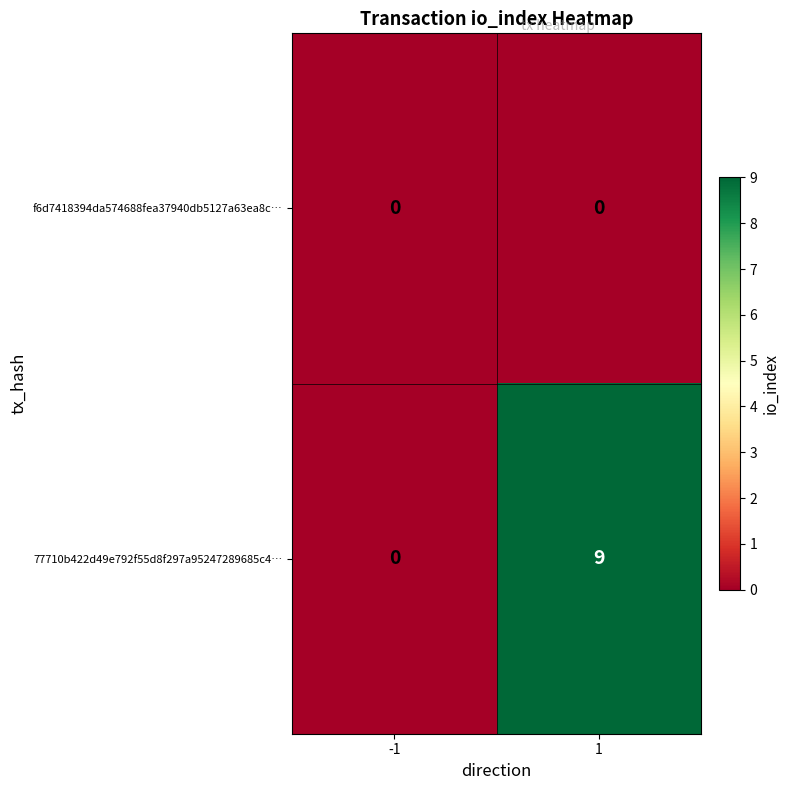

What is the total value across all series at 1?

9